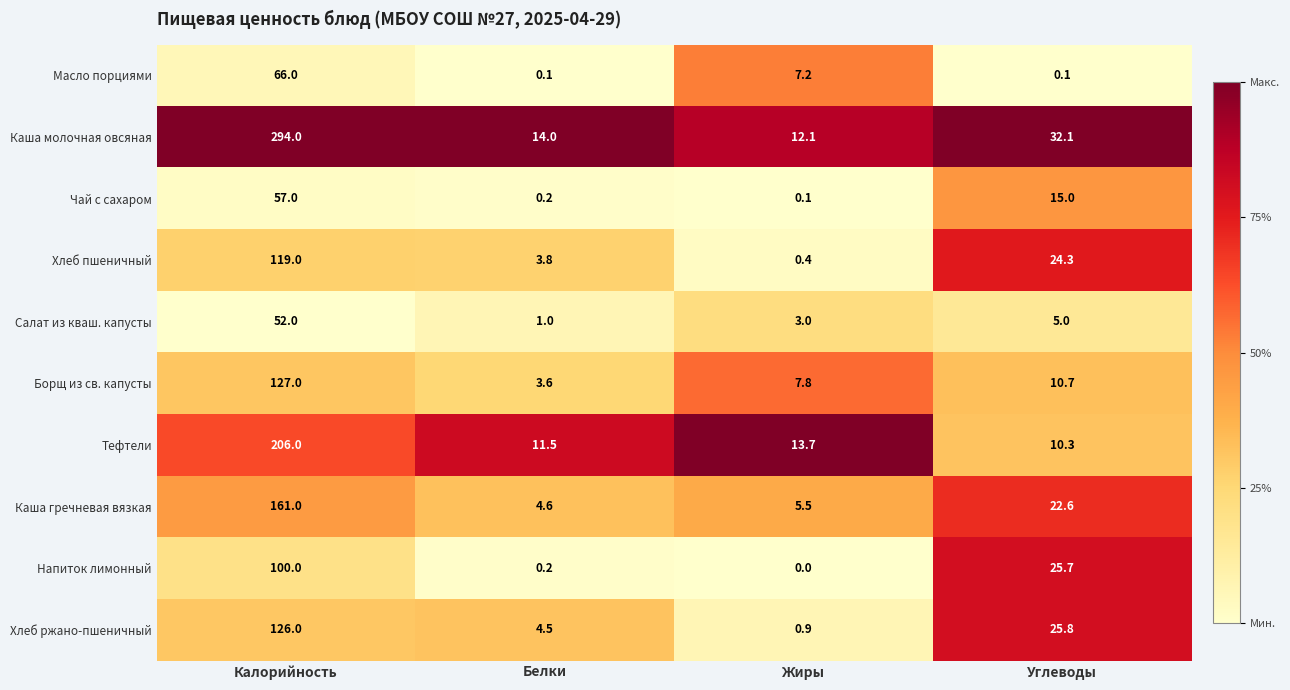

What is the average value of the Масло порциями series?

18.4